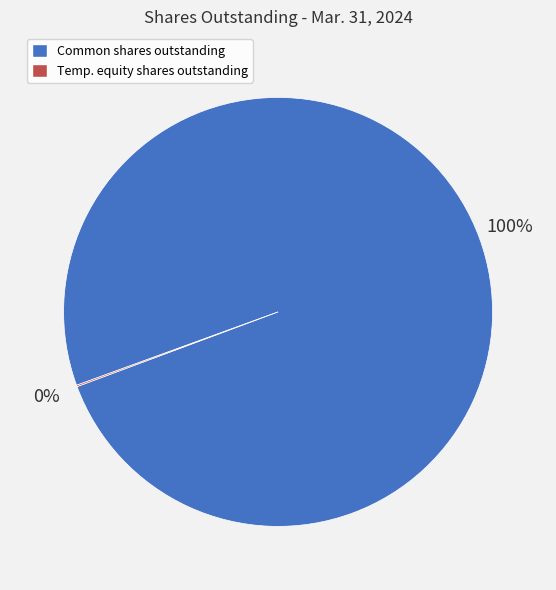

To the nearest percent, what portion does Common shares outstanding represent?

100%